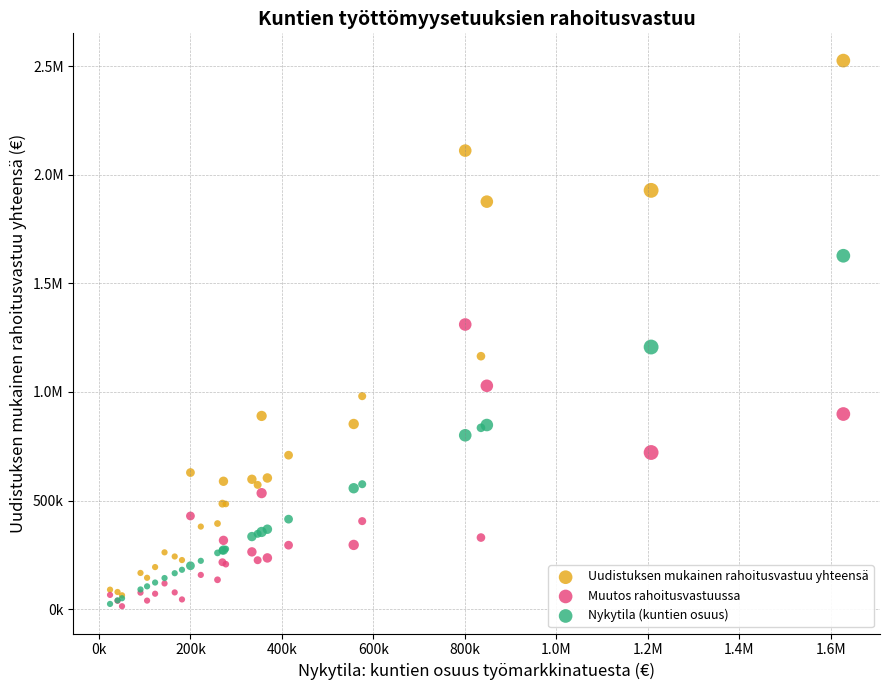

What are all the series names shown in the legend?

Uudistuksen mukainen rahoitusvastuu yhteensä, Muutos rahoitusvastuussa, Nykytila (kuntien osuus)